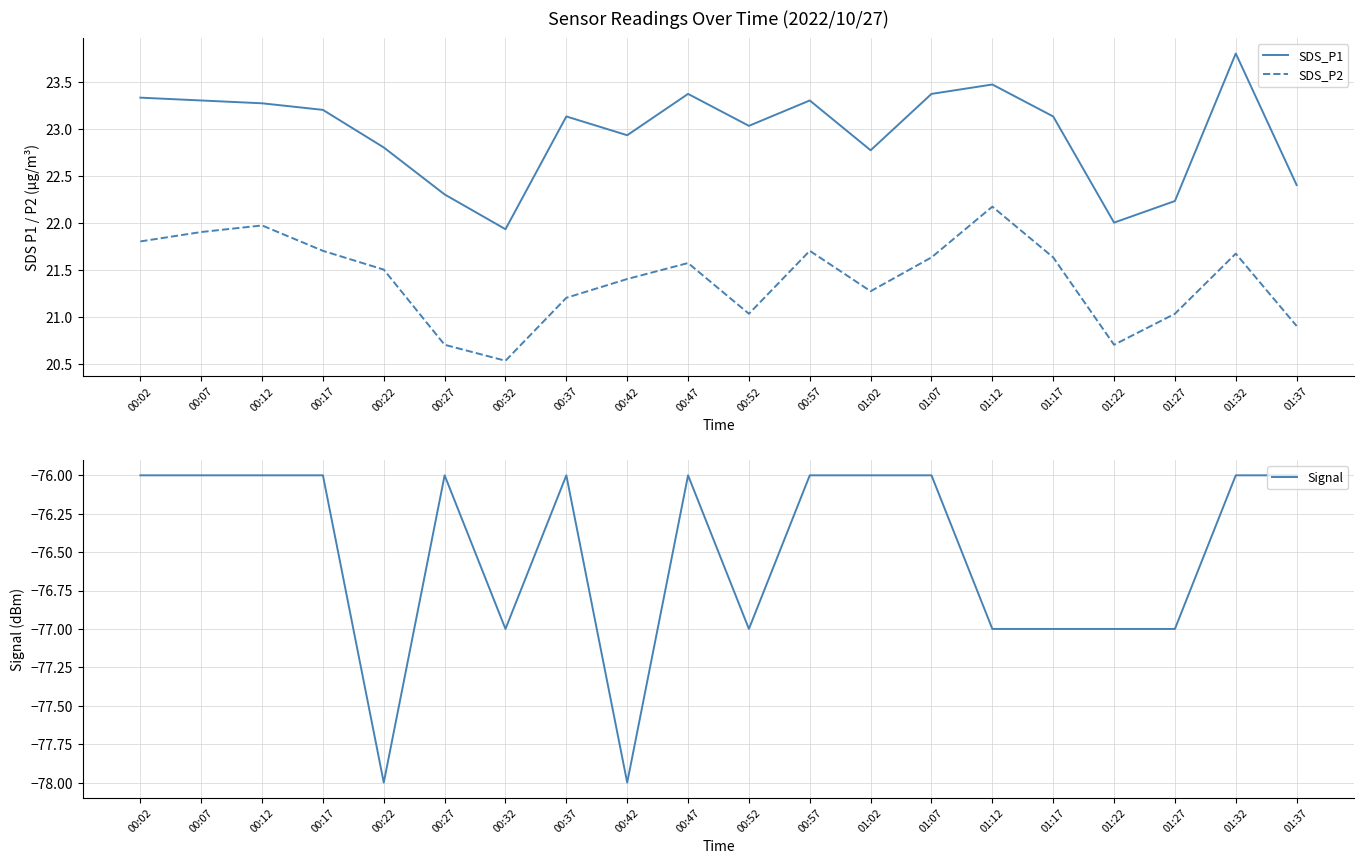

How many categories are shown in the chart?

20